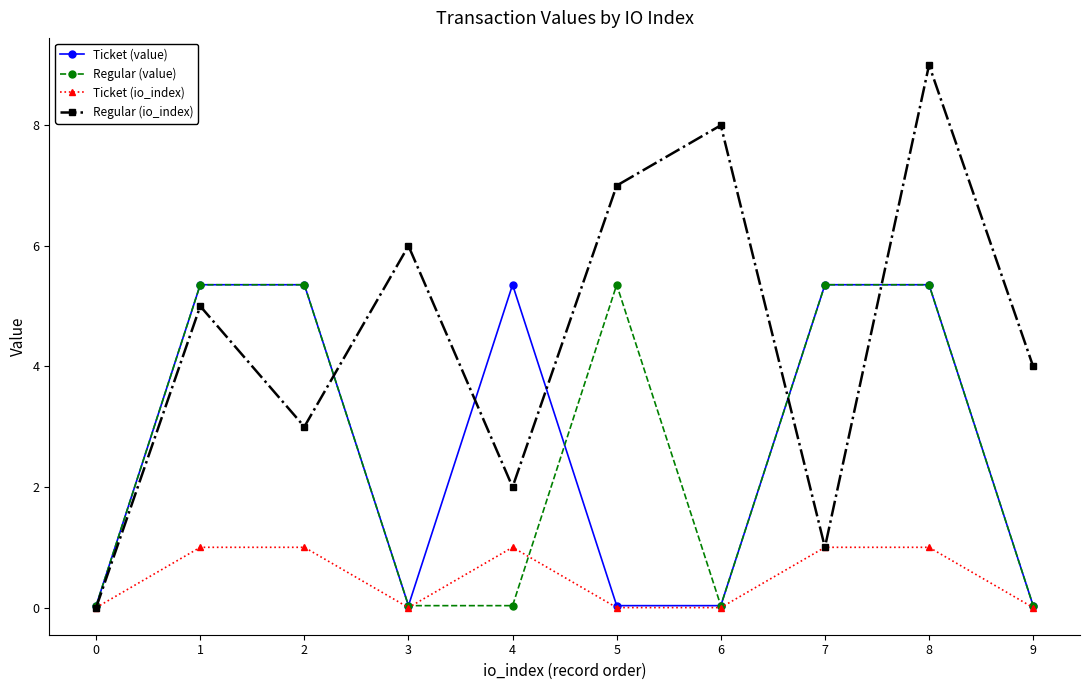

What are all the series names shown in the legend?

Ticket (value), Regular (value), Ticket (io_index), Regular (io_index)